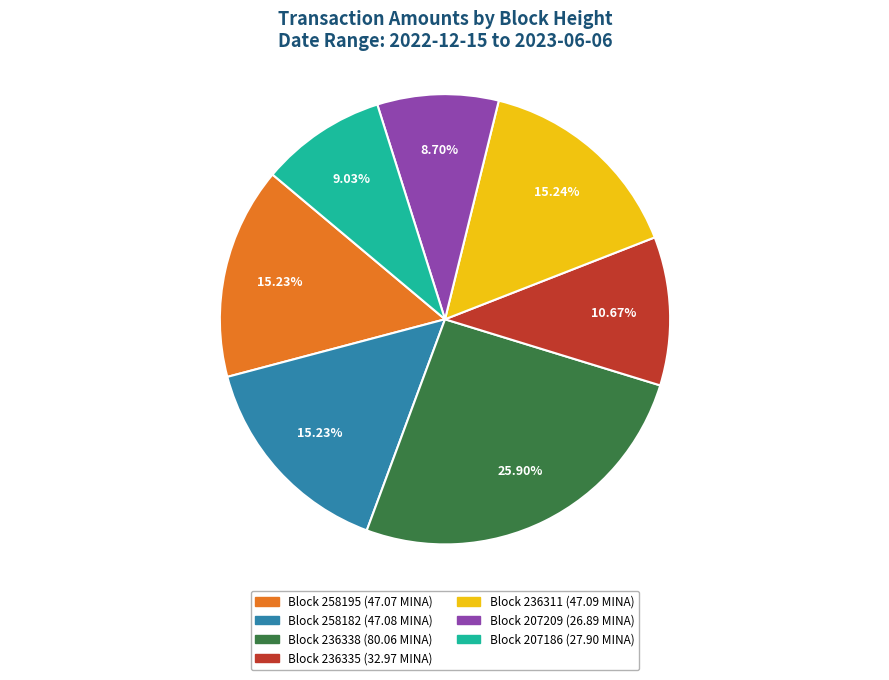

Is there any slice that represents more than half of the pie?

No